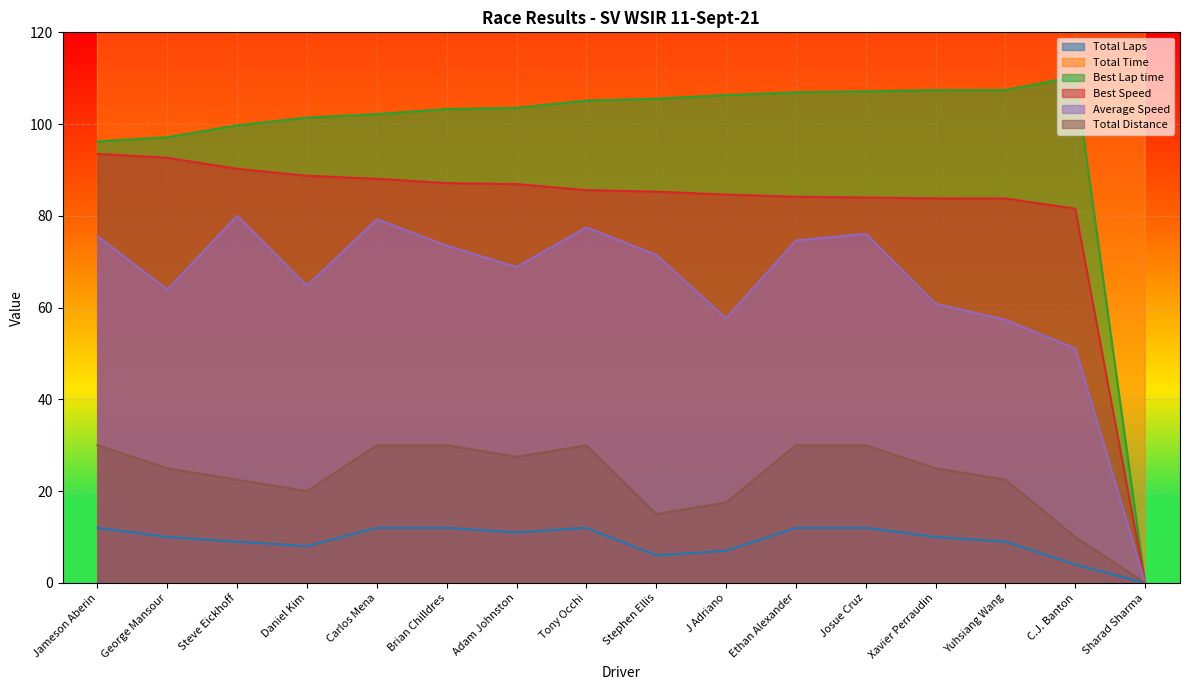

Rank the categories by Best Speed value from highest to lowest.

Jameson Aberin, George Mansour, Steve Eickhoff, Daniel Kim, Carlos Mena, Brian Chilldres, Adam Johnston, Tony Occhi, Stephen Ellis, J Adriano, Ethan Alexander, Josue Cruz, Xavier Perraudin, Yuhsiang Wang, C.J. Banton, Sharad Sharma